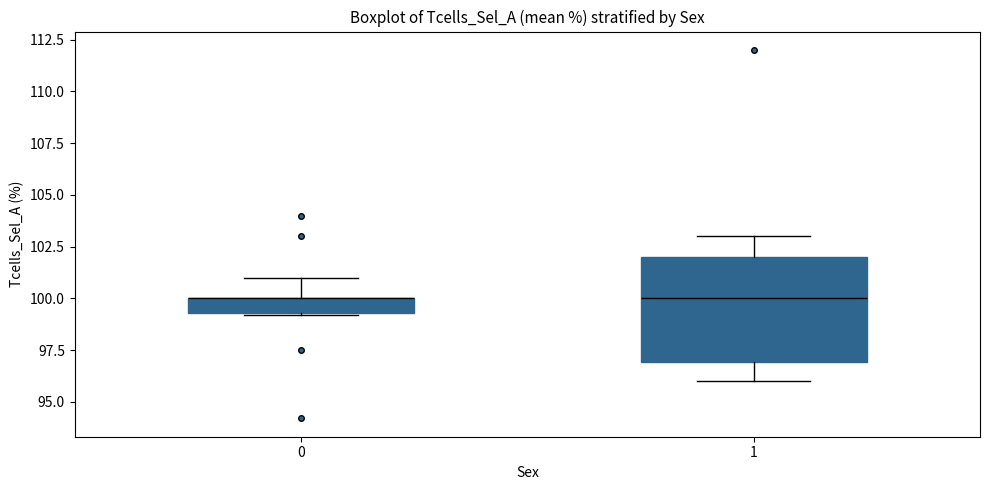

Where does the median line of the box at x = 1 sit on the y-axis? The values are not printed on the chart, so give them approximately, as read against the axis.

100.0